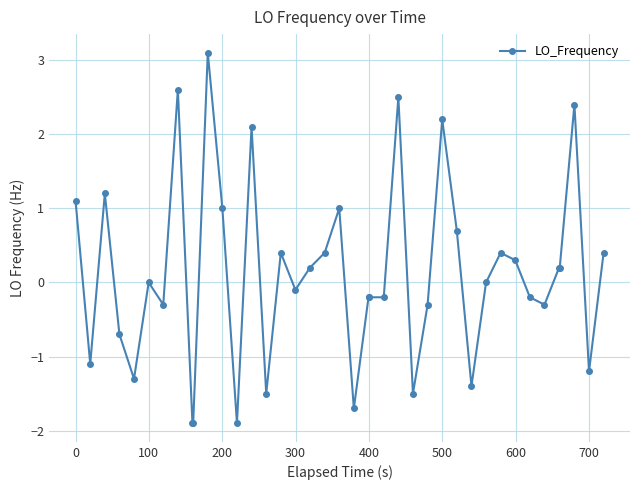

What is the smallest value displayed?

-1.9